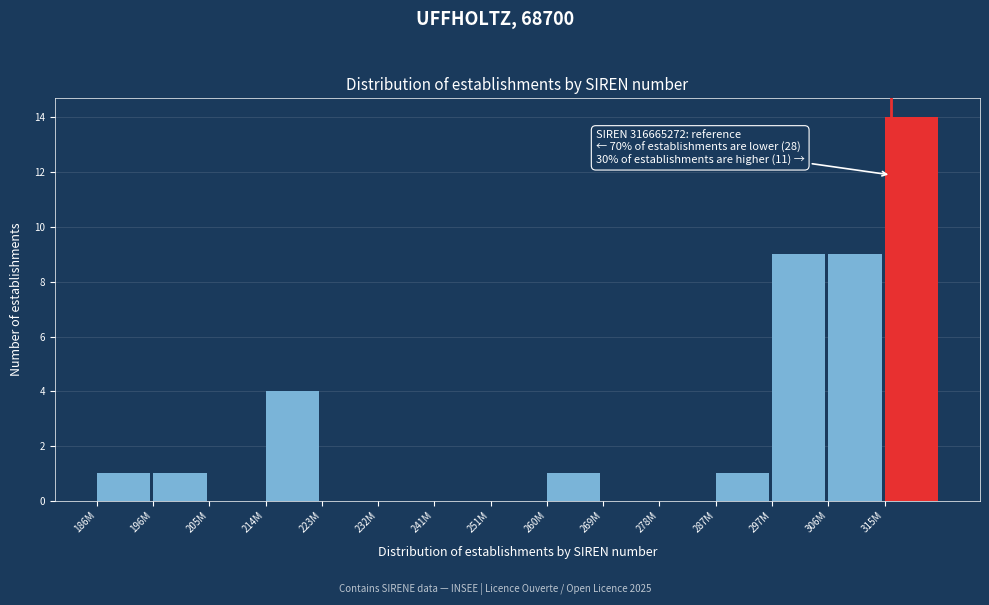

Reading left to right, extract all data points from this chart.

186M=1	196M=1	205M=0	214M=4	223M=0	232M=0	241M=0	251M=0	260M=1	269M=0	278M=0	287M=1	297M=9	306M=9	315M=14